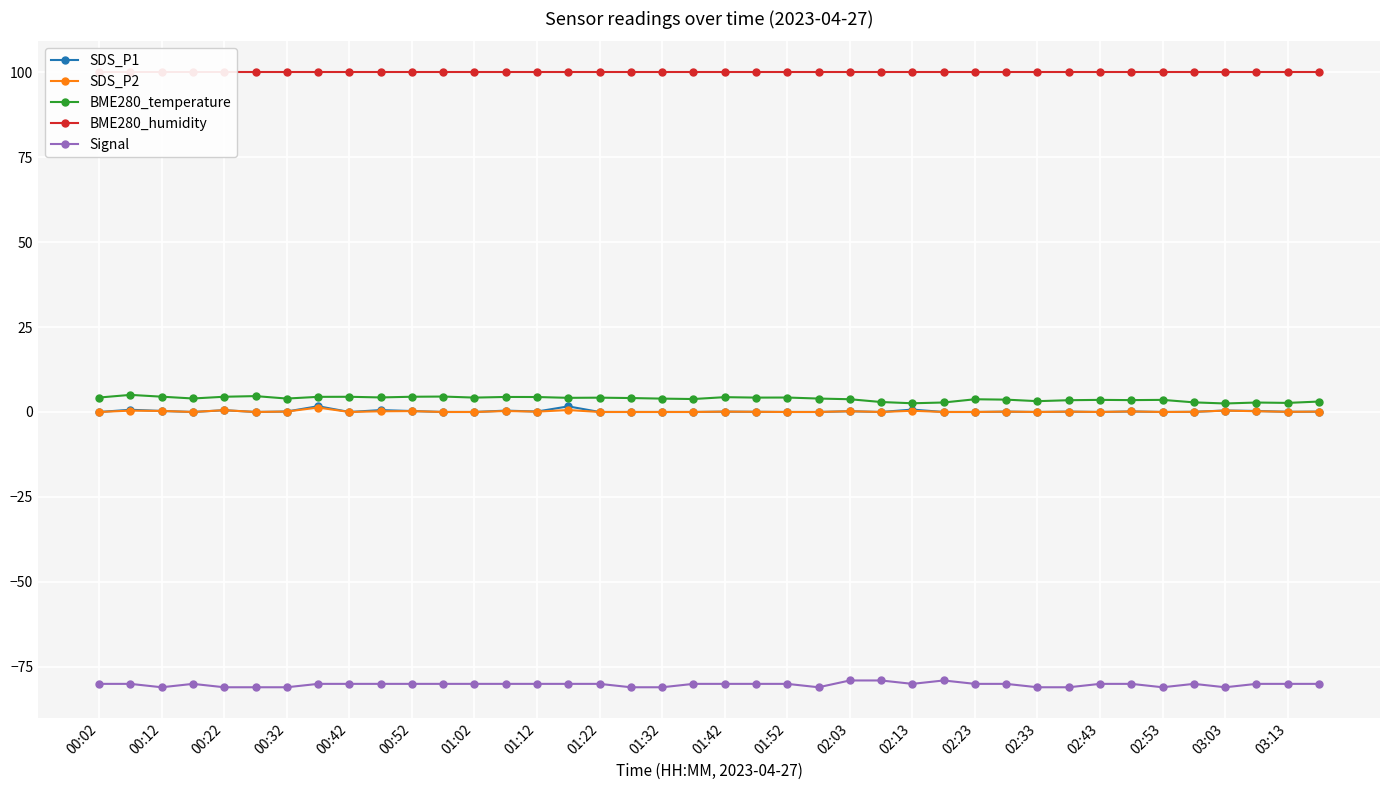

How many interior local valleys does the BME280_temperature series have?

12